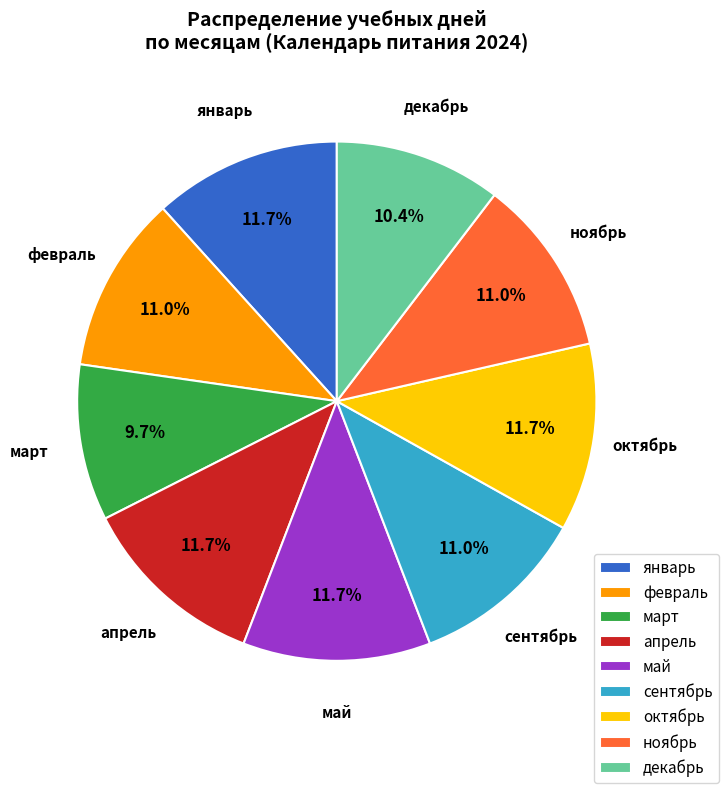

Count the number of slices in the pie.

9